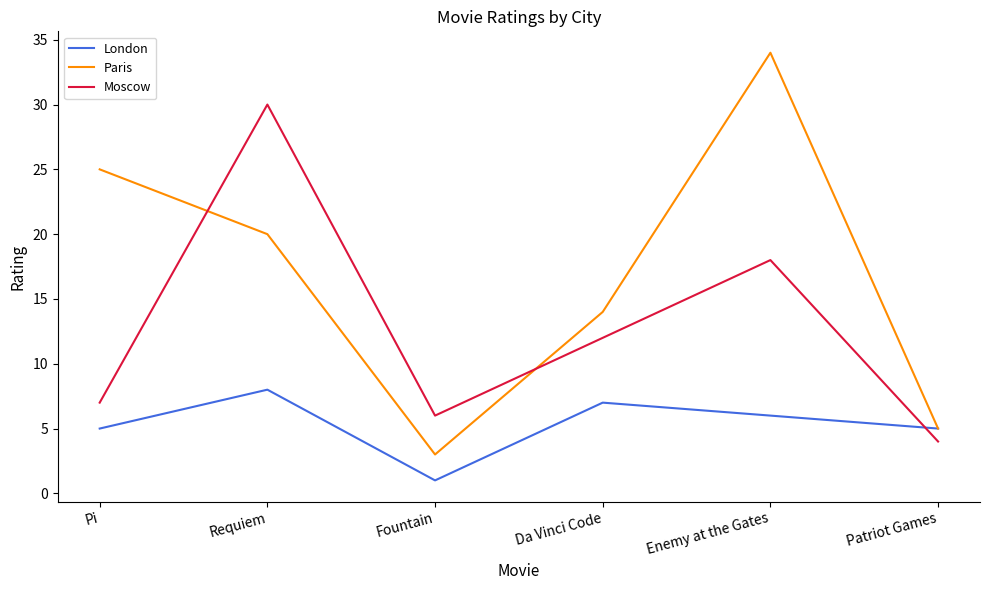

At which label does London first exceed 6?

Requiem